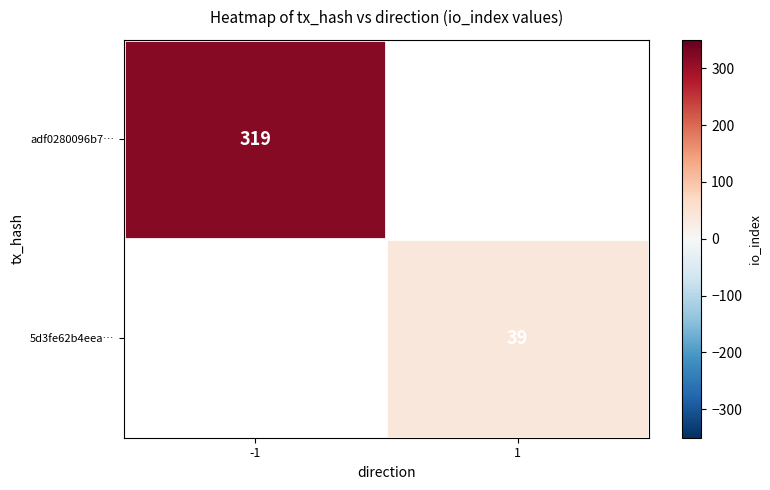

The 5d3fe62b4eea… series shows 26 at 1. True or false?

False